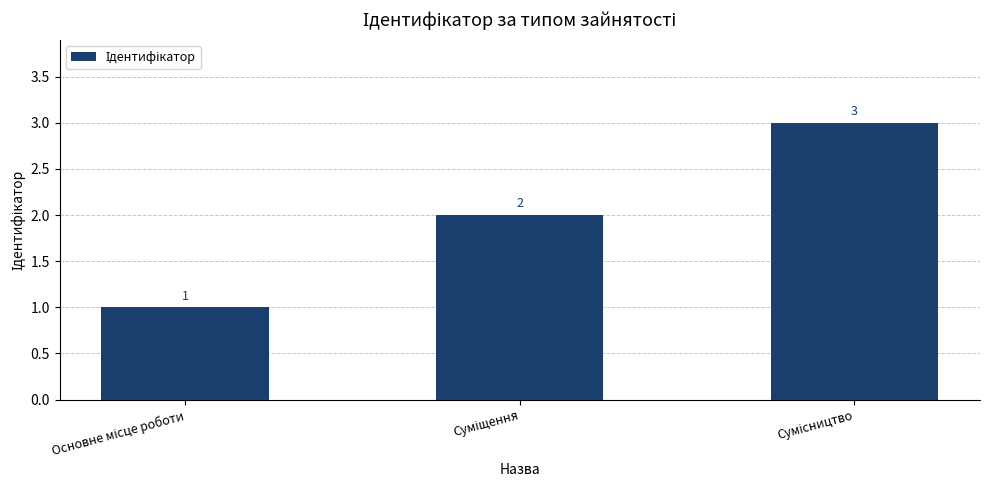

What is the maximum value shown in the chart?

3